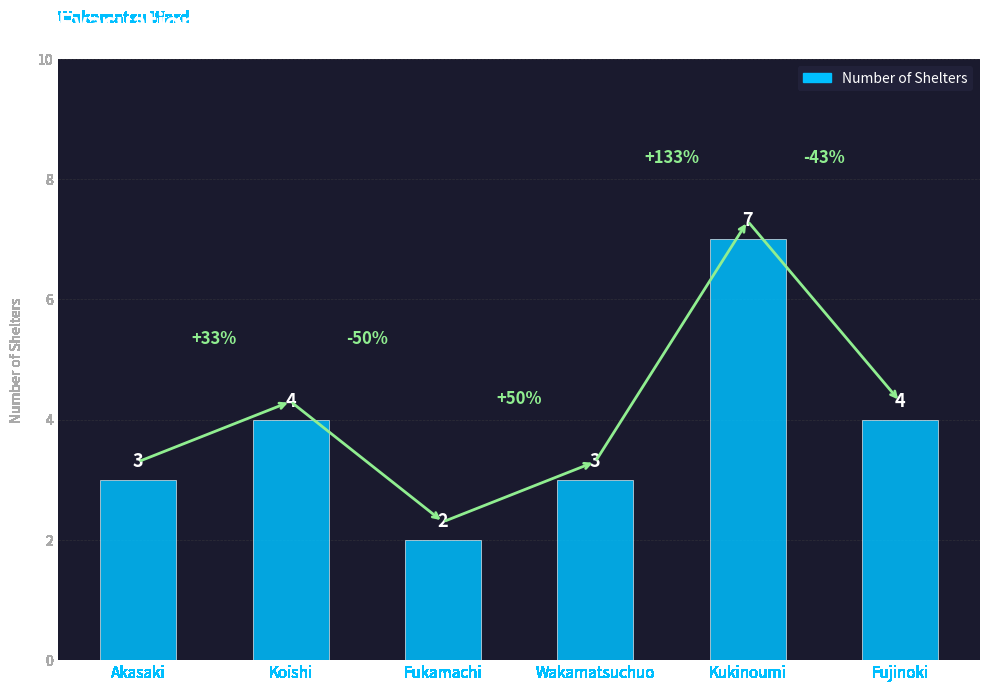

Reading left to right, what are all the values shown in this chart?

Akasaki=3	Koishi=4	Fukamachi=2	Wakamatsuchuo=3	Kukinoumi=7	Fujinoki=4